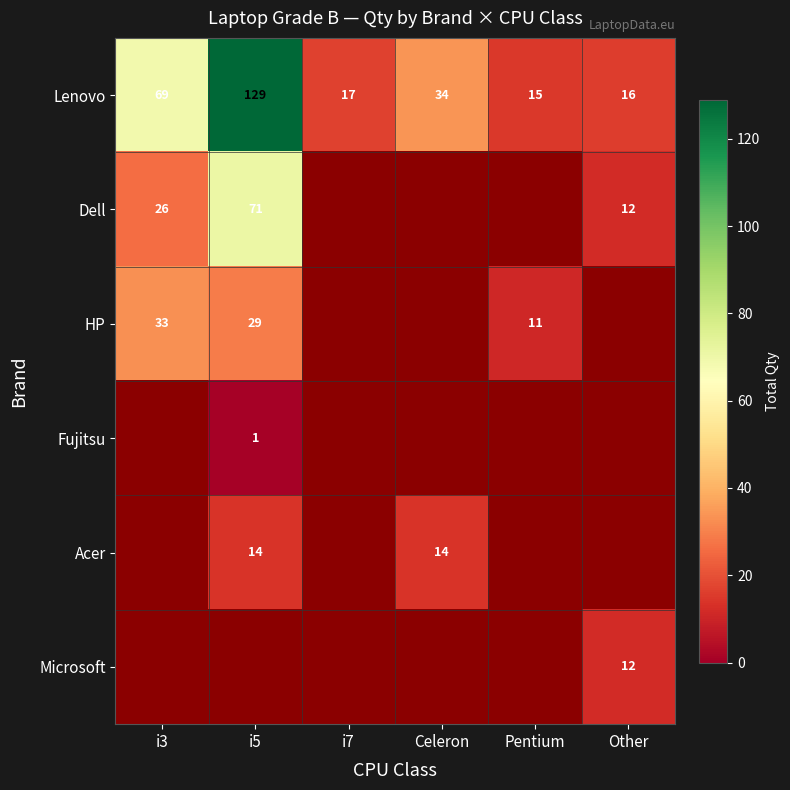

What is the lowest value of the Lenovo series?

15